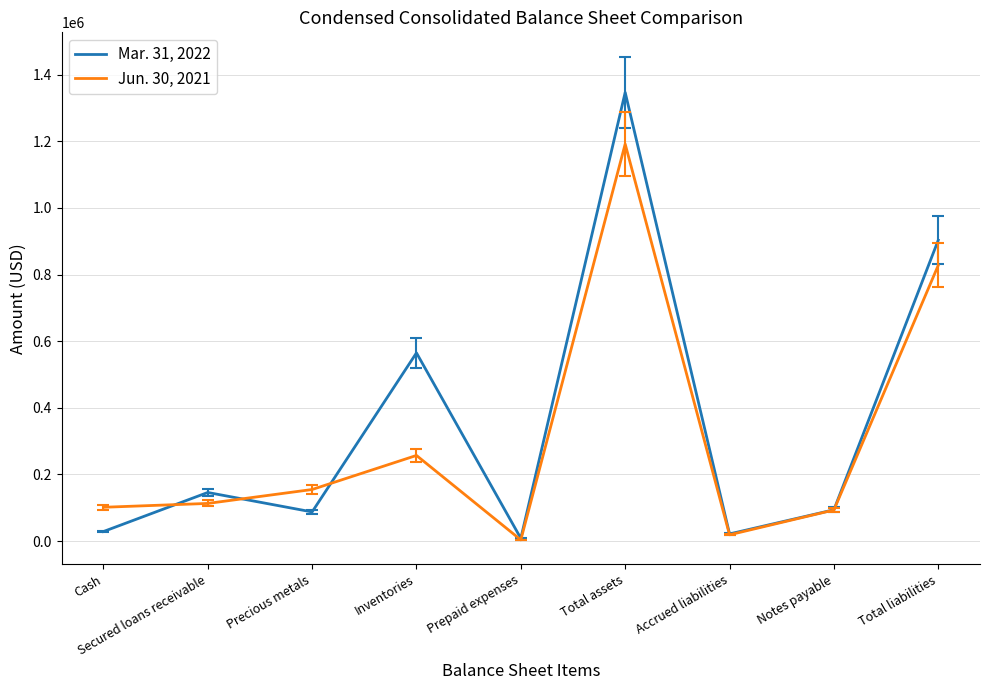

Is the value of Mar. 31, 2022 at Prepaid expenses greater than the value of Jun. 30, 2021 at Cash?

No